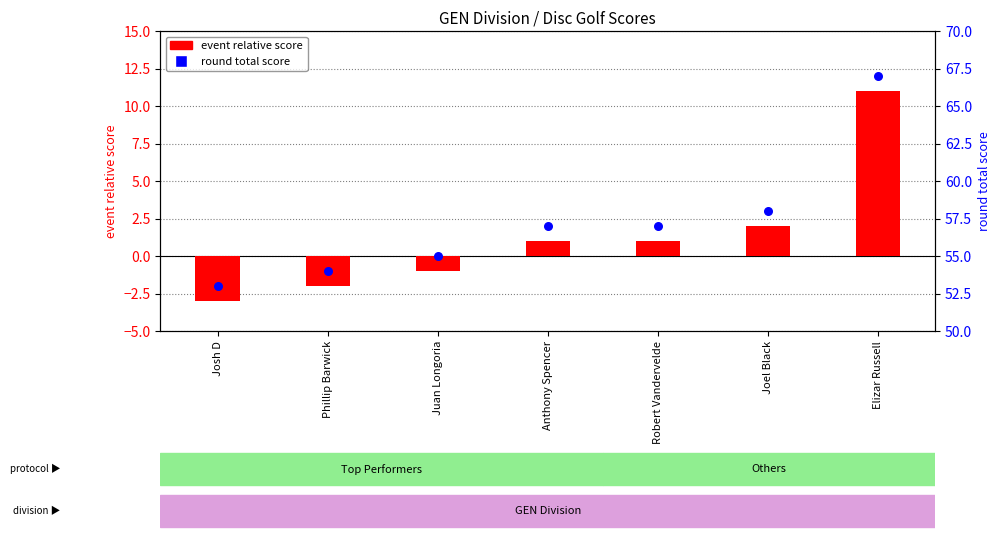

At how many categories does at least one series exceed 14?

7